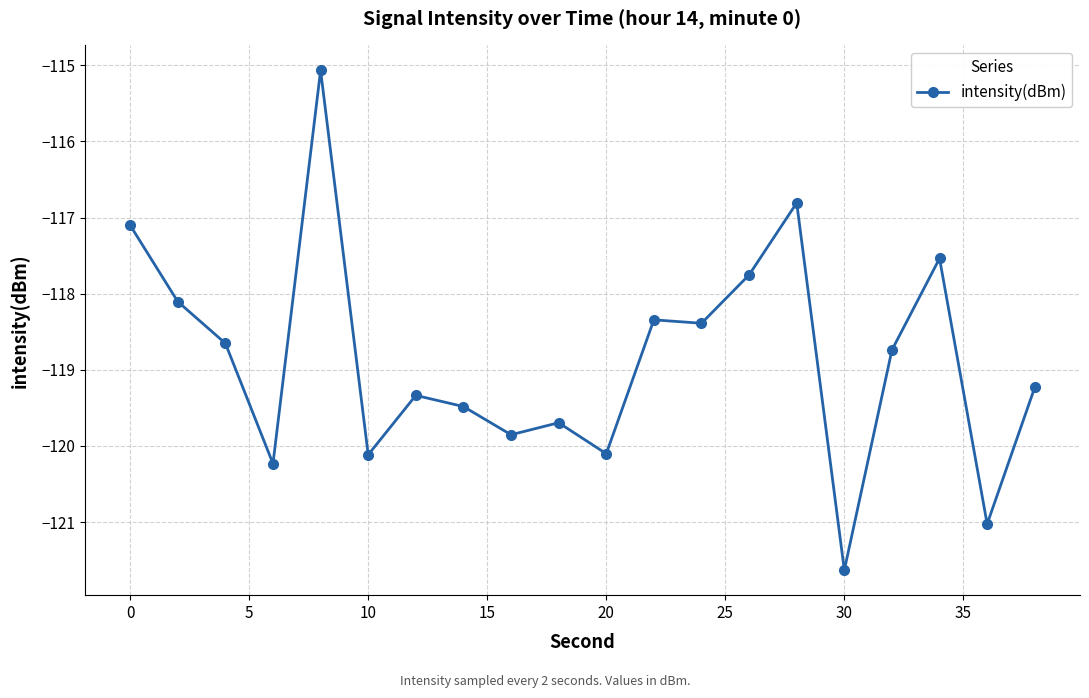

What is the minimum value shown in the chart?

-121.6